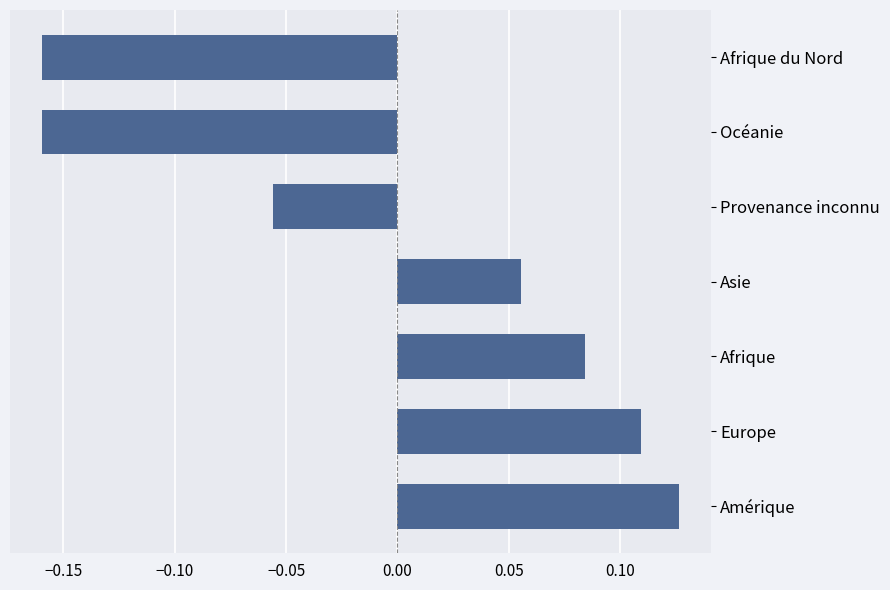

What is the difference between the second highest and second lowest values?

0.3